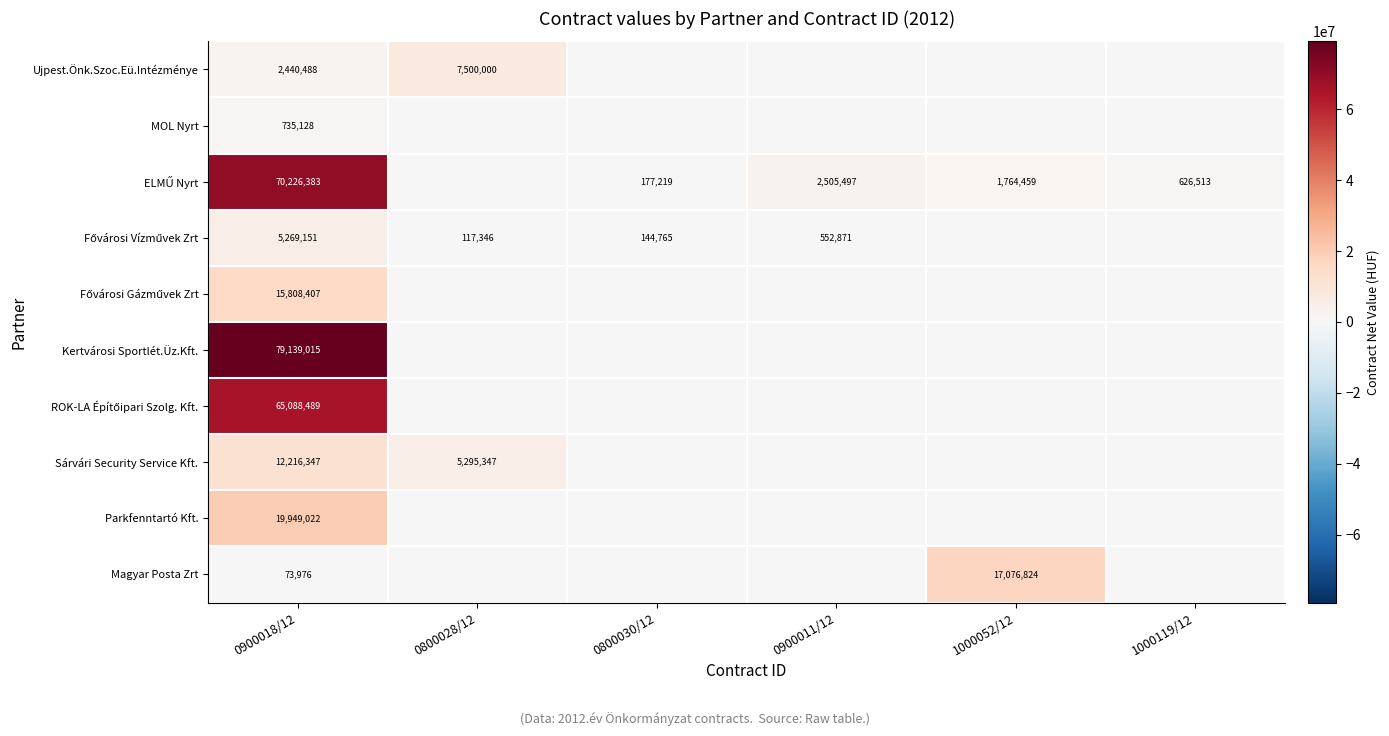

Is it true that MOL Nyrt equals 735128 at 0900018/12?

True